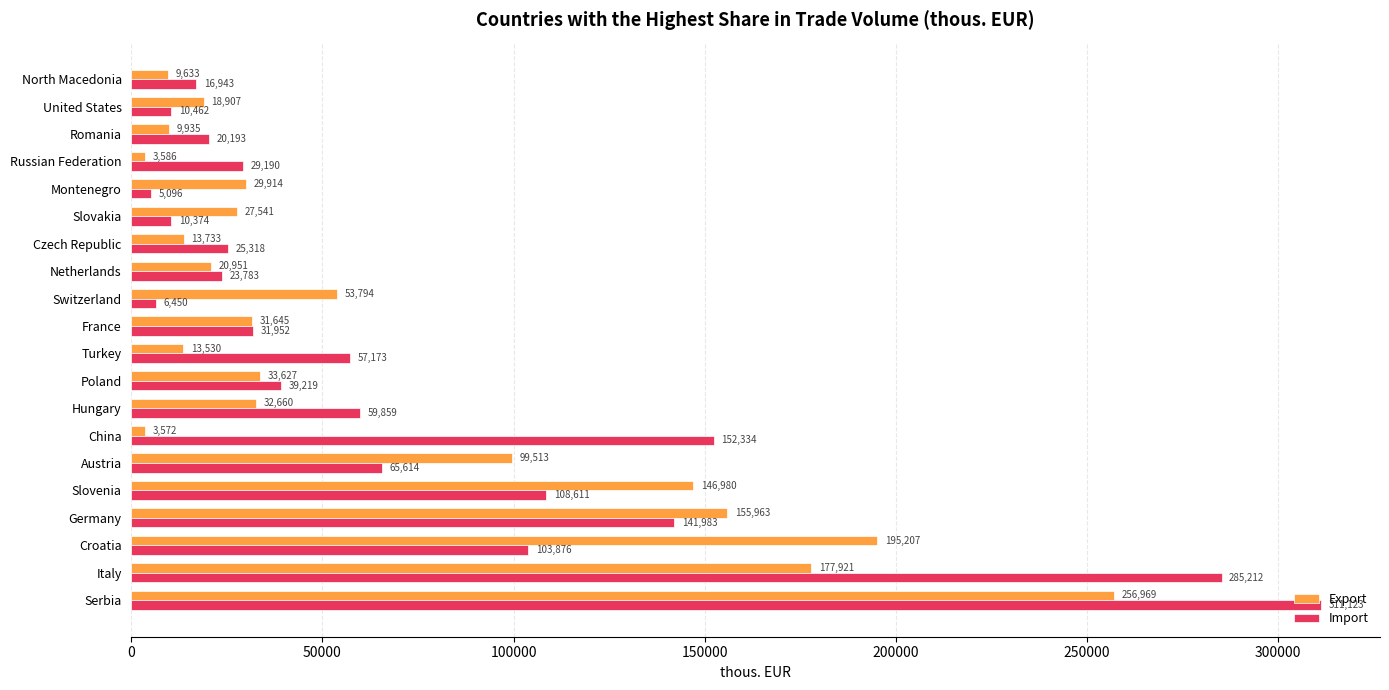

What is the greatest value displayed?

311123